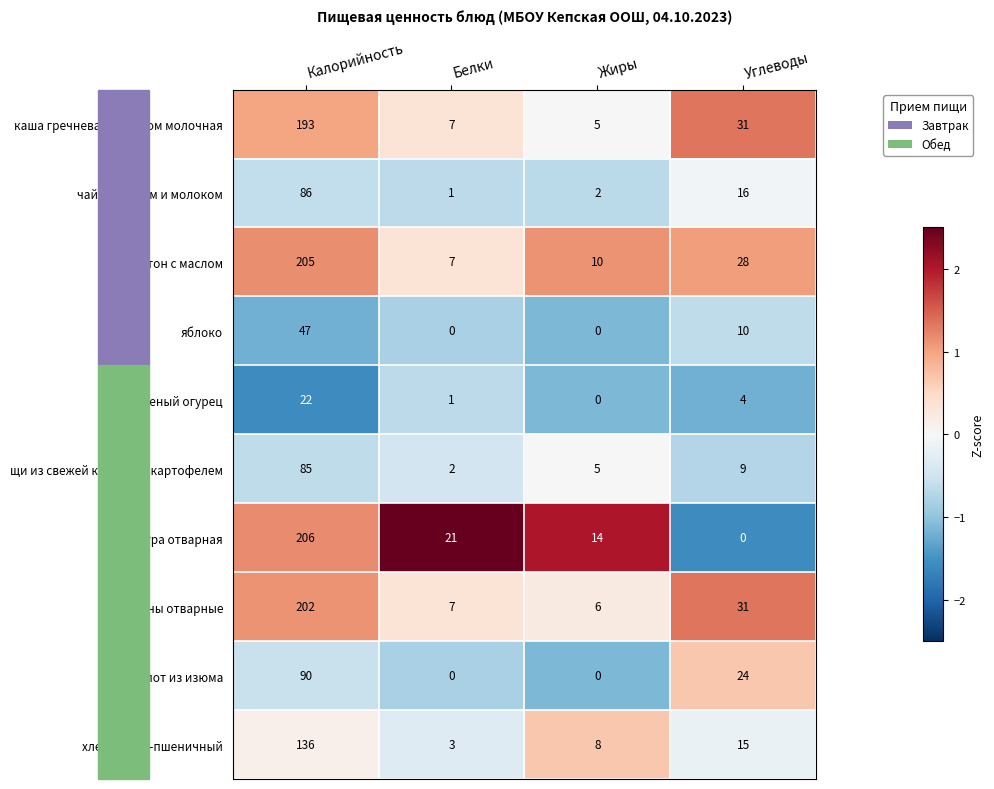

The соленый огурец series shows 1 at Углеводы. True or false?

False